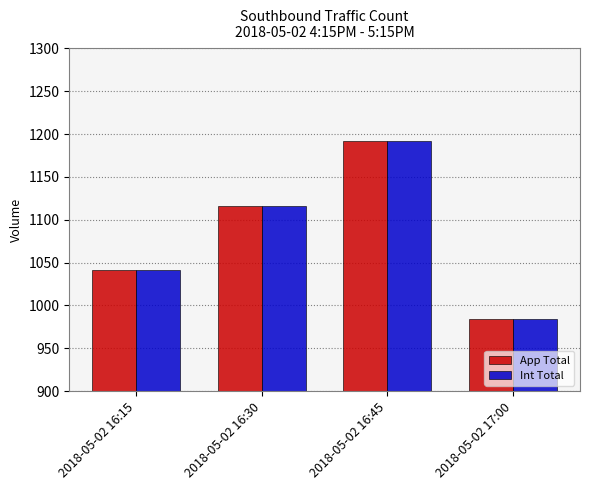

Reading left to right, extract all data points from this chart.

App Total: 1041	1116	1192	984
Int Total: 1041	1116	1192	984